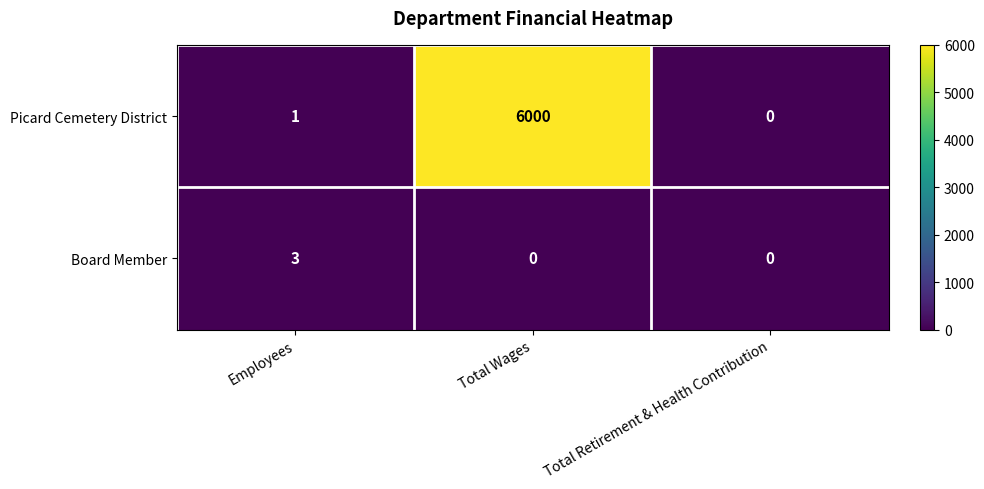

Rank the series at Total Wages from highest to lowest value.

Picard Cemetery District, Board Member